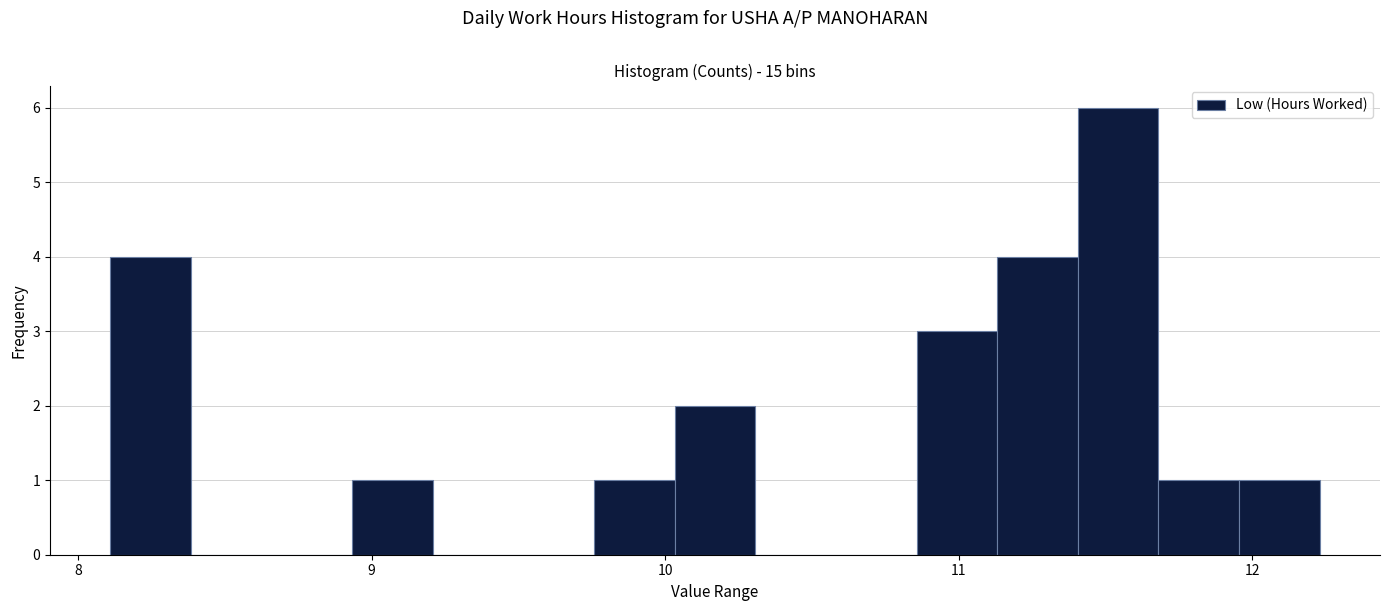

Read against the x-axis, roughly where is the centre of the tallest bar?

11.5